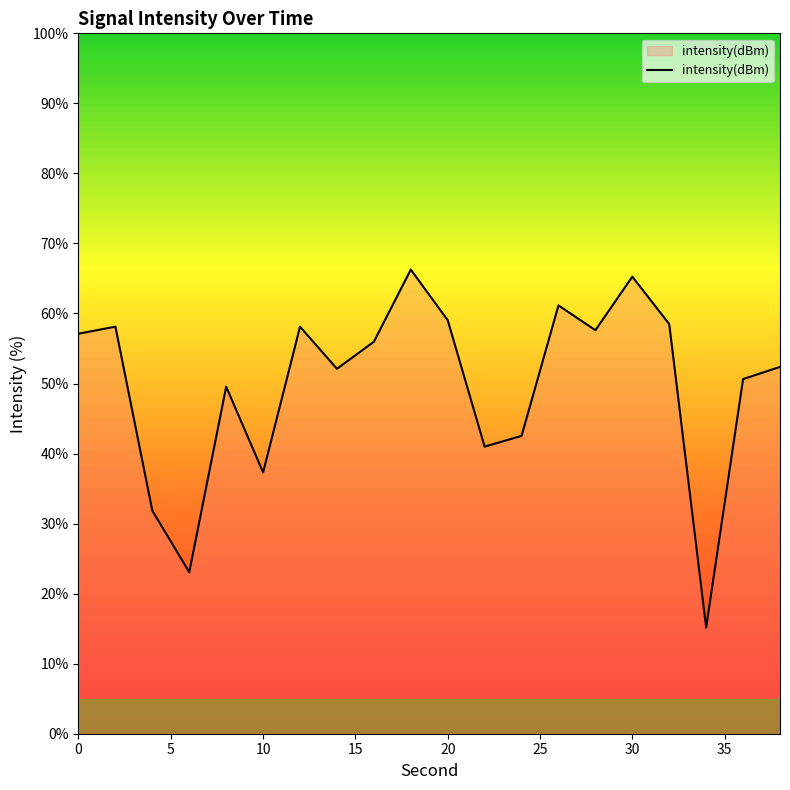

What is the difference between the maximum and minimum values?

51.1